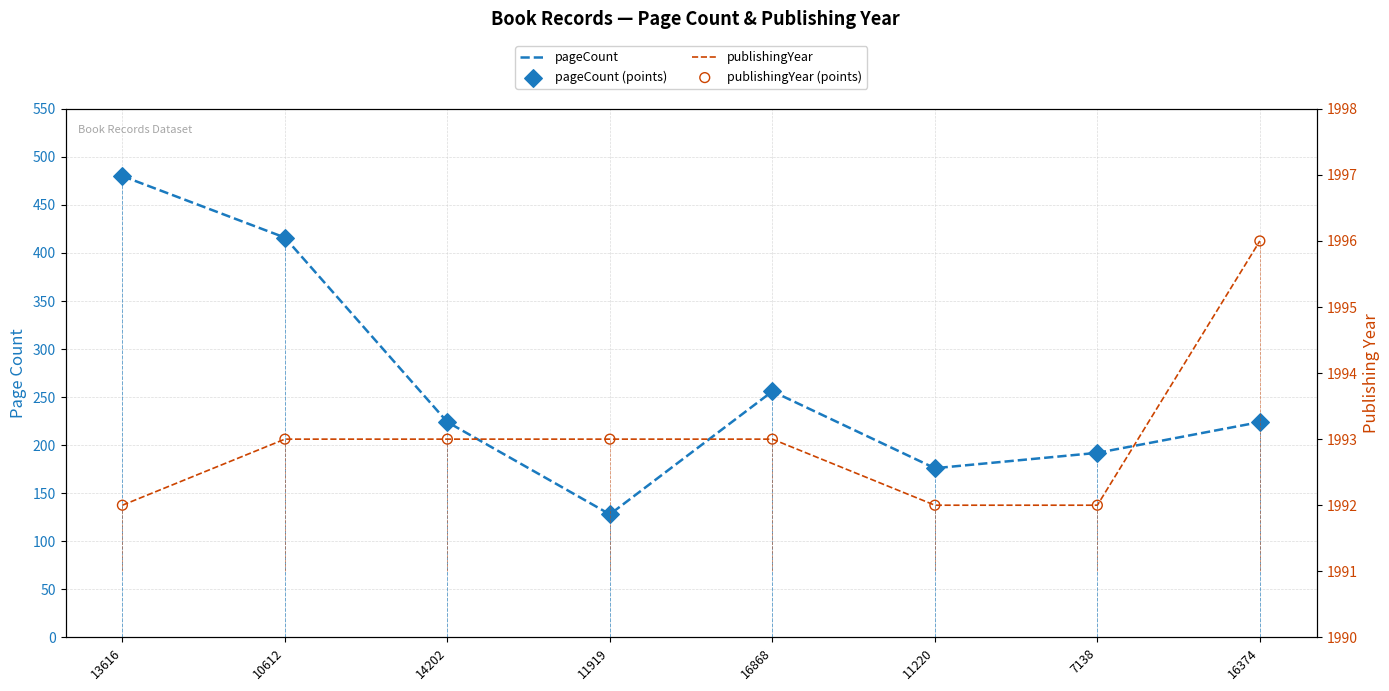

Which series has the largest total across all categories?

publishingYear